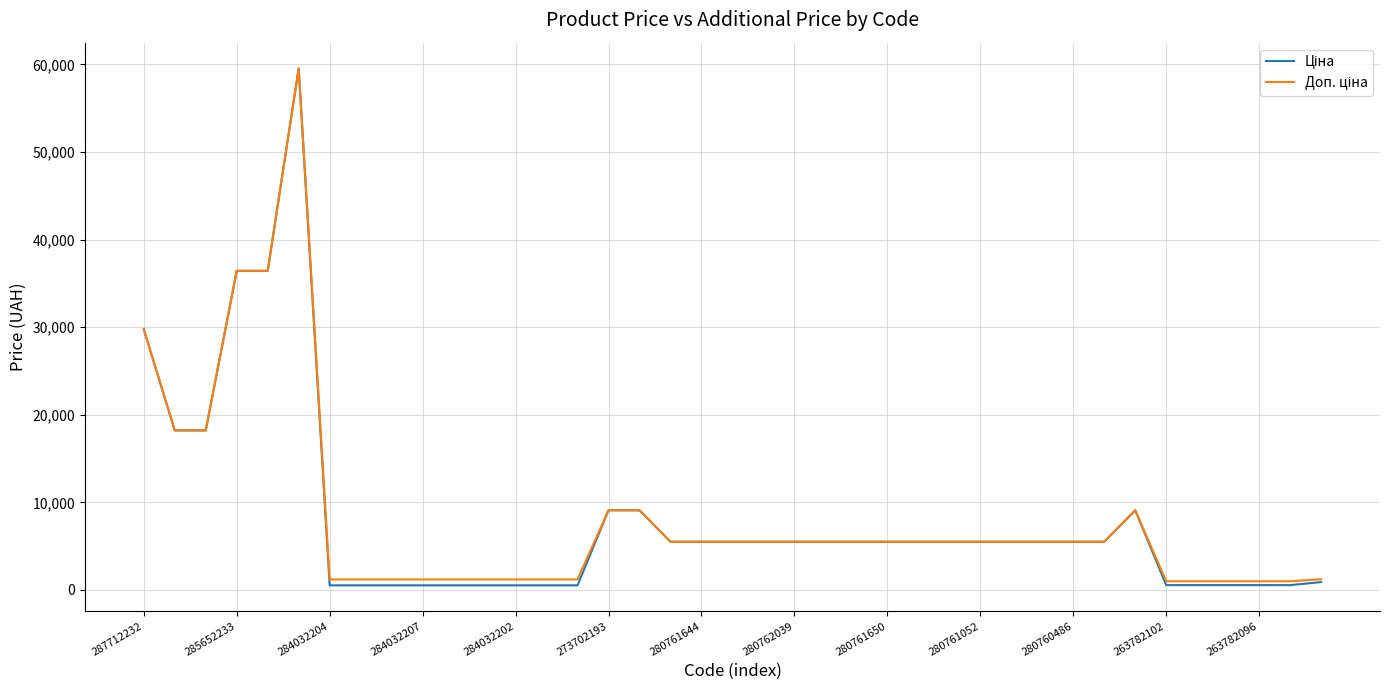

What is the greatest value displayed?

59523.0